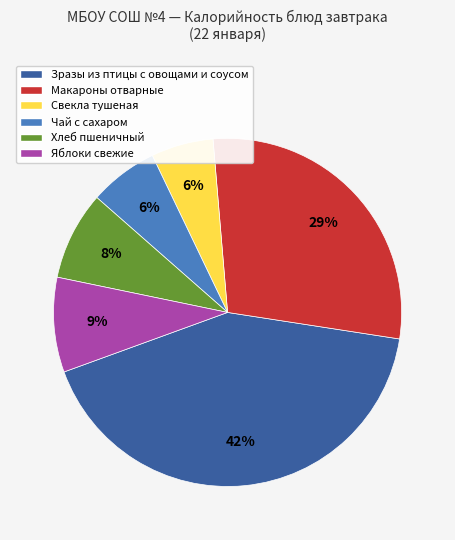

To the nearest percent, what is the average slice percentage?

17%